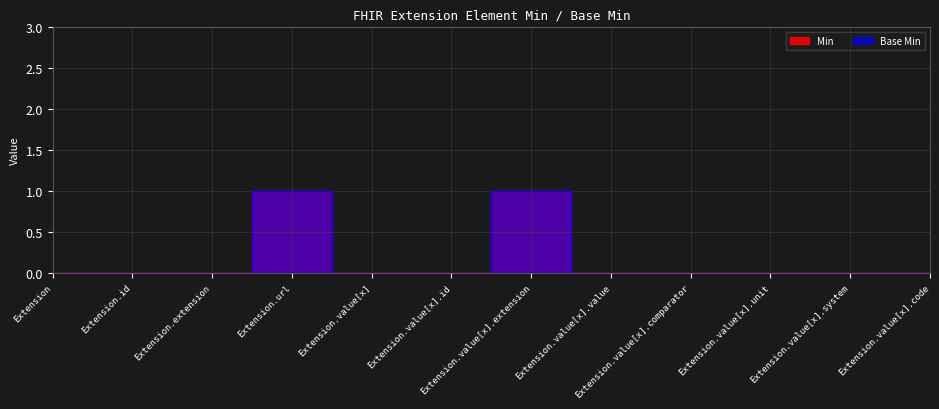

Which has a higher value, Extension.value[x].code or Extension.value[x]?

Extension.value[x].code